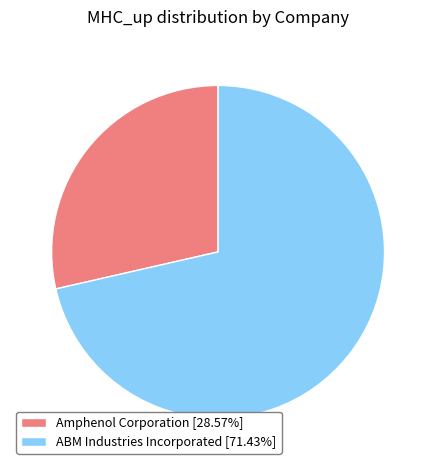

True or false: Amphenol Corporation accounts for 29% of the total.

True